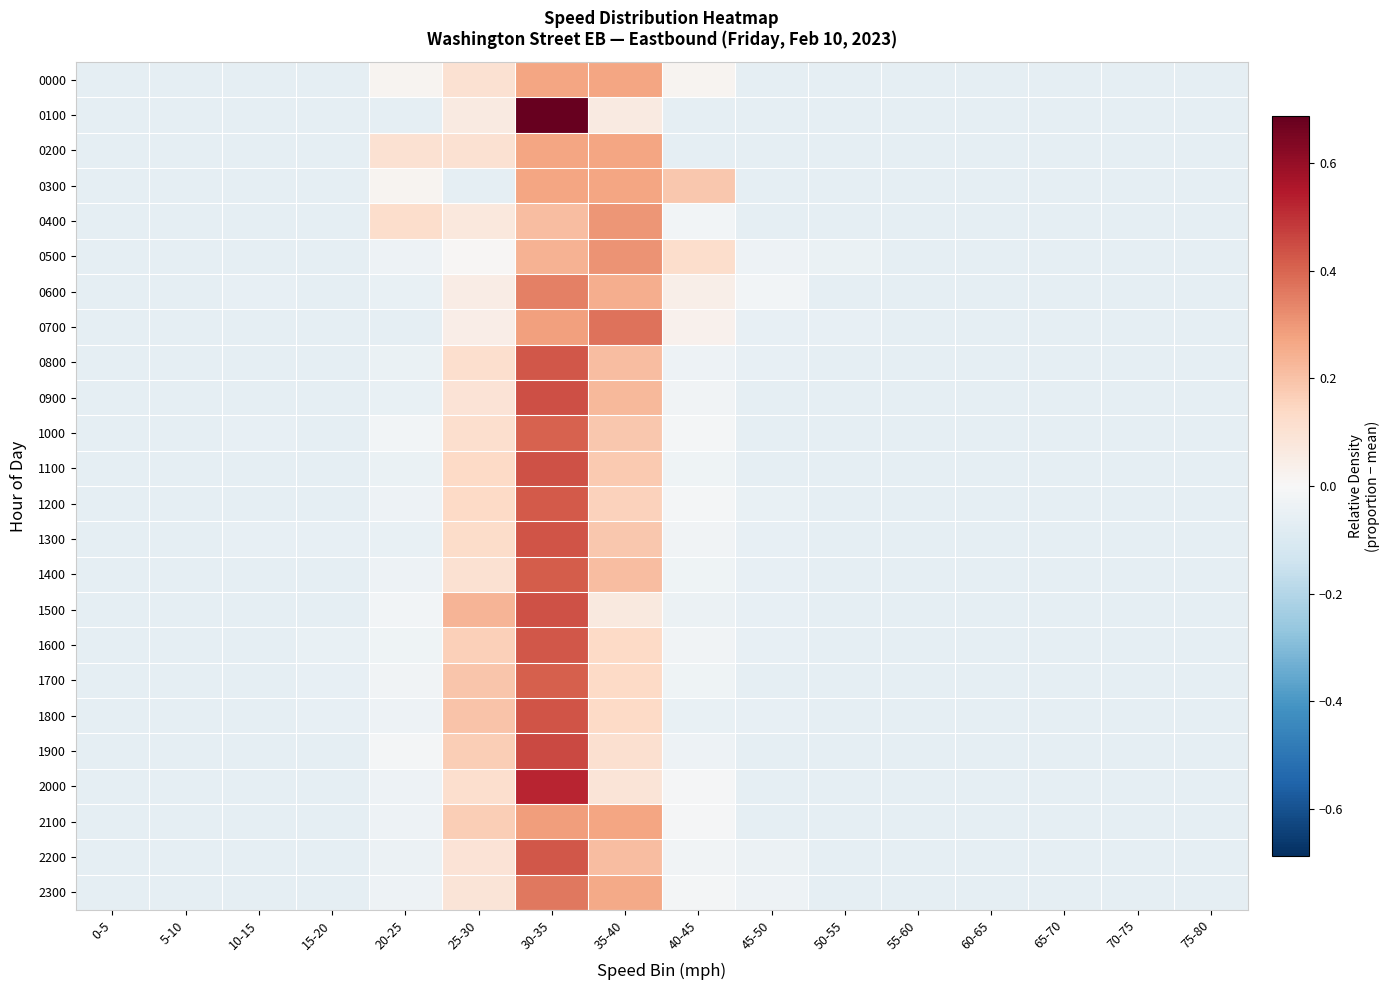

What is the minimum value shown in the chart?

-0.1